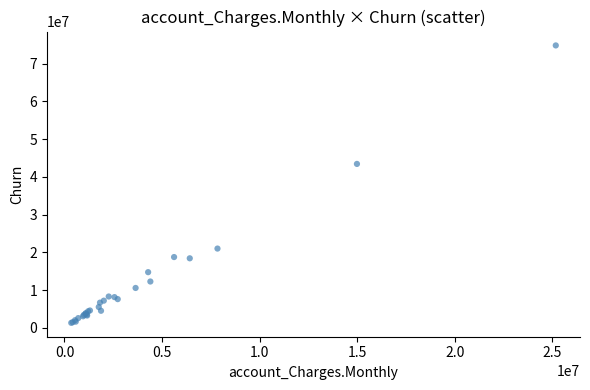

What Y value in the scatter plot is closest to 38066684?

43425357.0